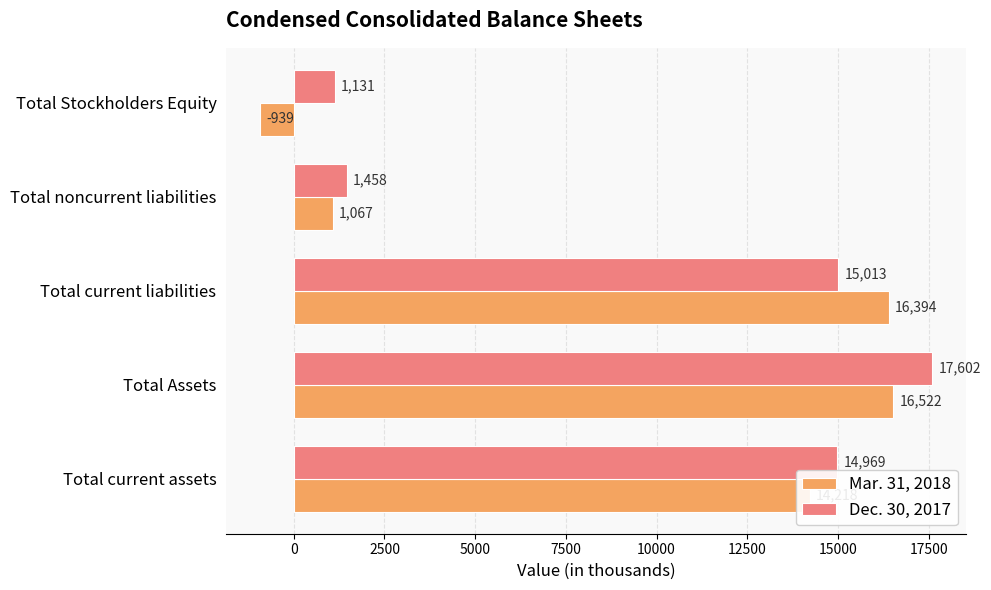

Which series has the largest range (max minus min)?

Mar. 31, 2018